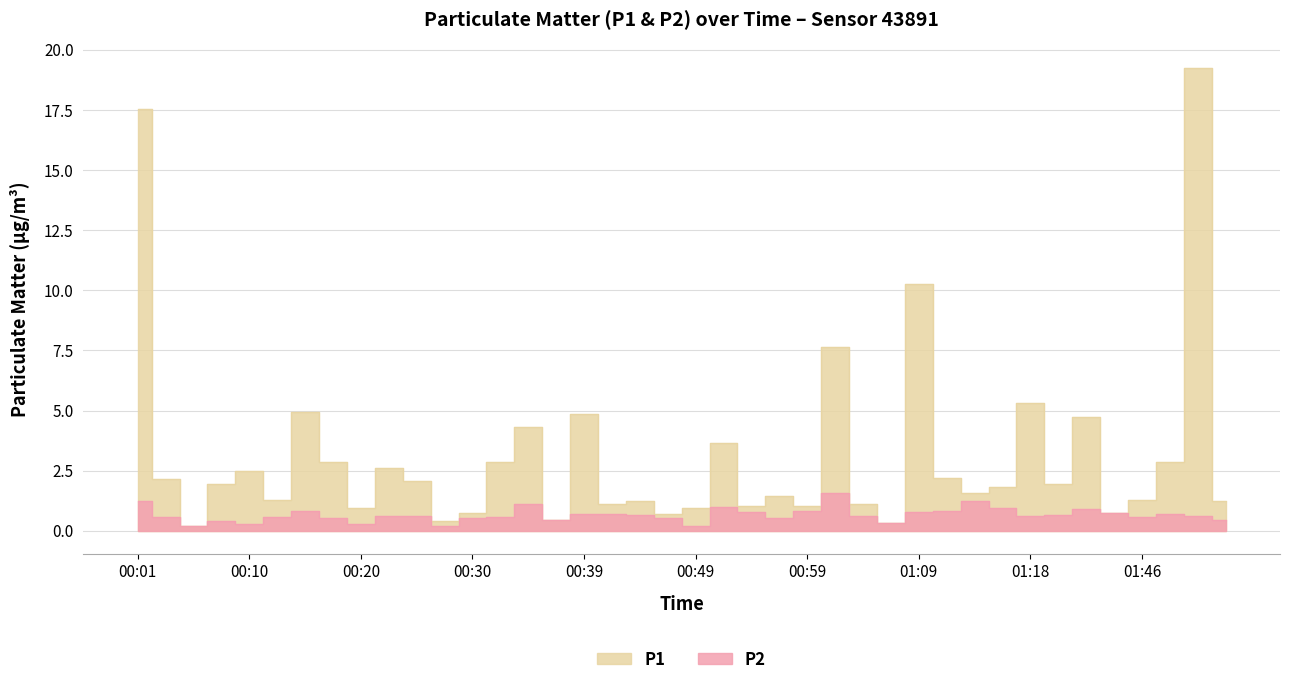

True or false: P1 has more than 0 interior local peaks.

True